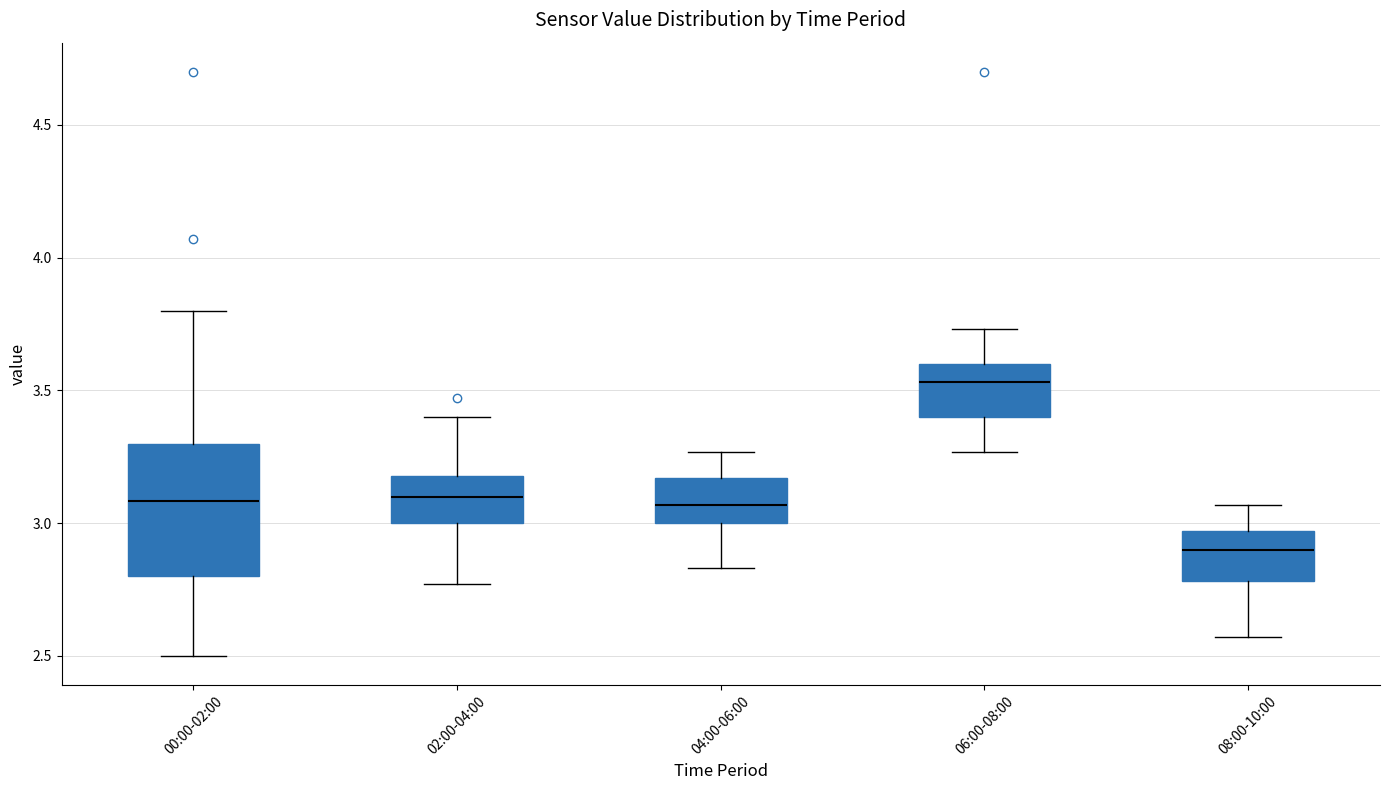

Reading left to right, transcribe this box plot: for each box, give where its median line is, the range the box spans, and where its two whiskers end, as read against the y-axis. The values are not printed on the chart, so give them approximately, as read against the axis.

00:00-02:00: median 3.10, box 2.80 to 3.30, whiskers 2.50 to 3.80
02:00-04:00: median 3.10, box 3.00 to 3.20, whiskers 2.75 to 3.40
04:00-06:00: median 3.05, box 3.00 to 3.15, whiskers 2.85 to 3.25
06:00-08:00: median 3.55, box 3.40 to 3.60, whiskers 3.25 to 3.75
08:00-10:00: median 2.90, box 2.80 to 2.95, whiskers 2.55 to 3.05